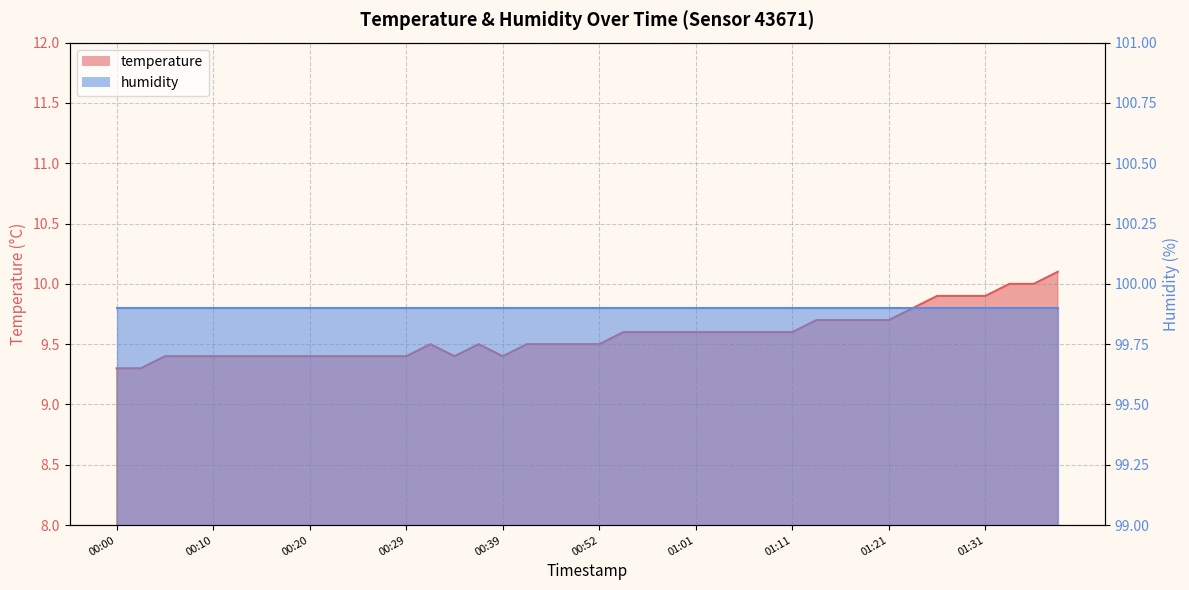

At which category does the data reach its first local peak?

00:32